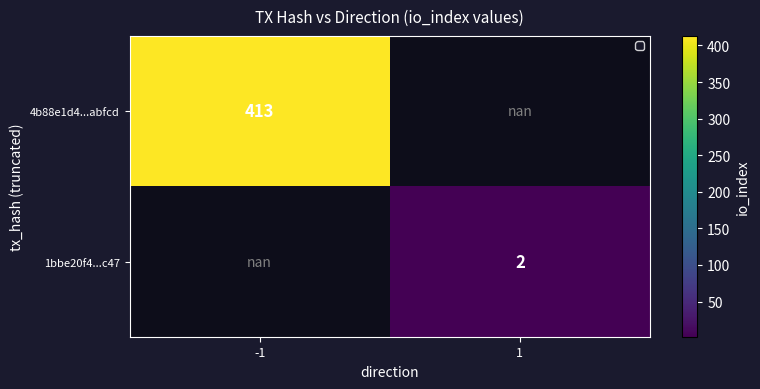

Is it true that 4b88e1d4...abfcd equals 92.1 at -1?

False